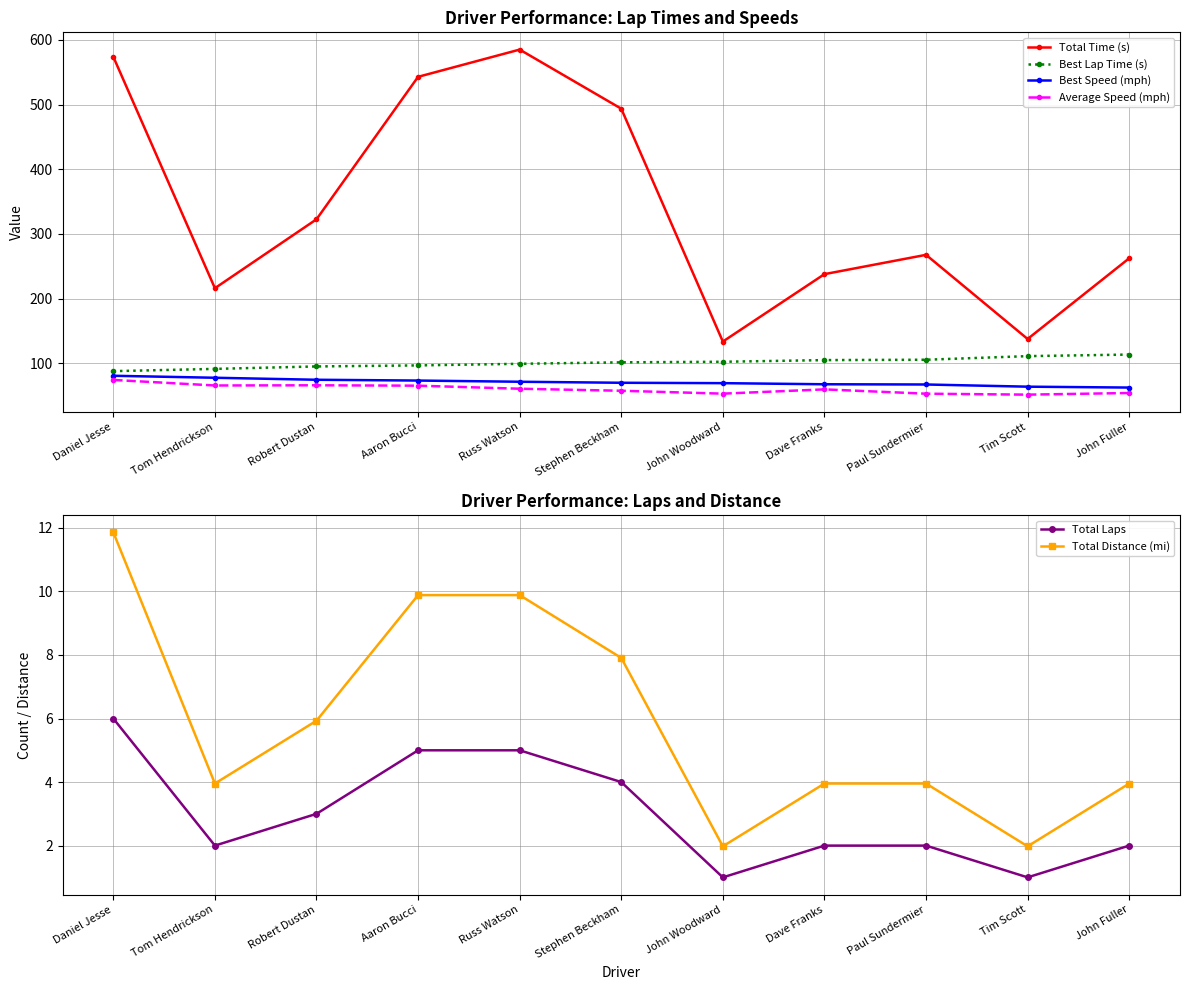

What are all the series names shown in the legend?

Total Time (s), Best Lap Time (s), Best Speed (mph), Average Speed (mph), Total Laps, Total Distance (mi)